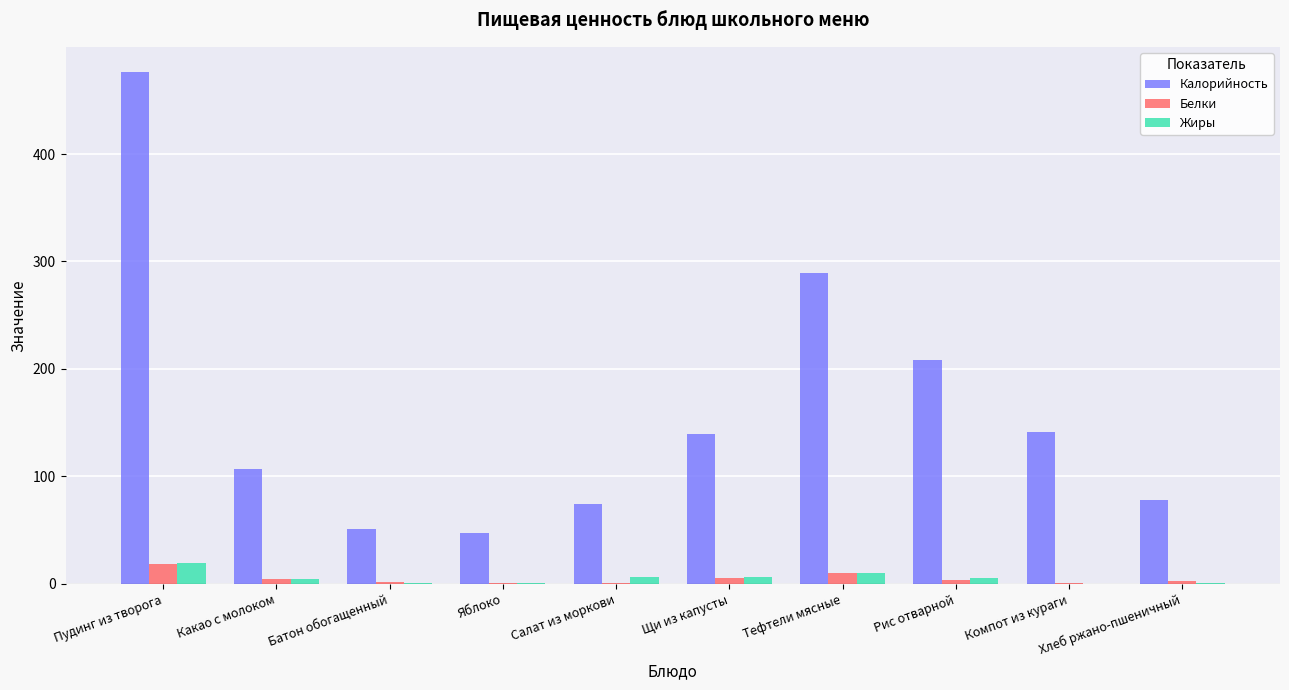

What is the sum of all Белки values?

47.9